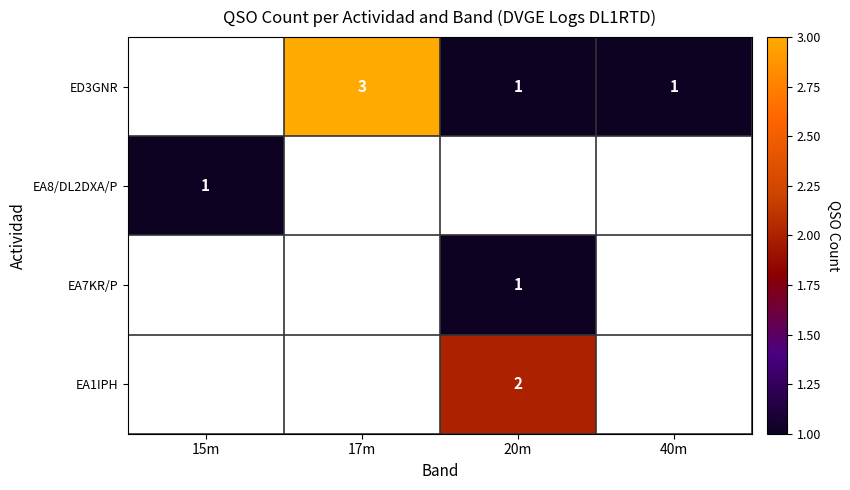

The ED3GNR series shows 2 at 17m. True or false?

False